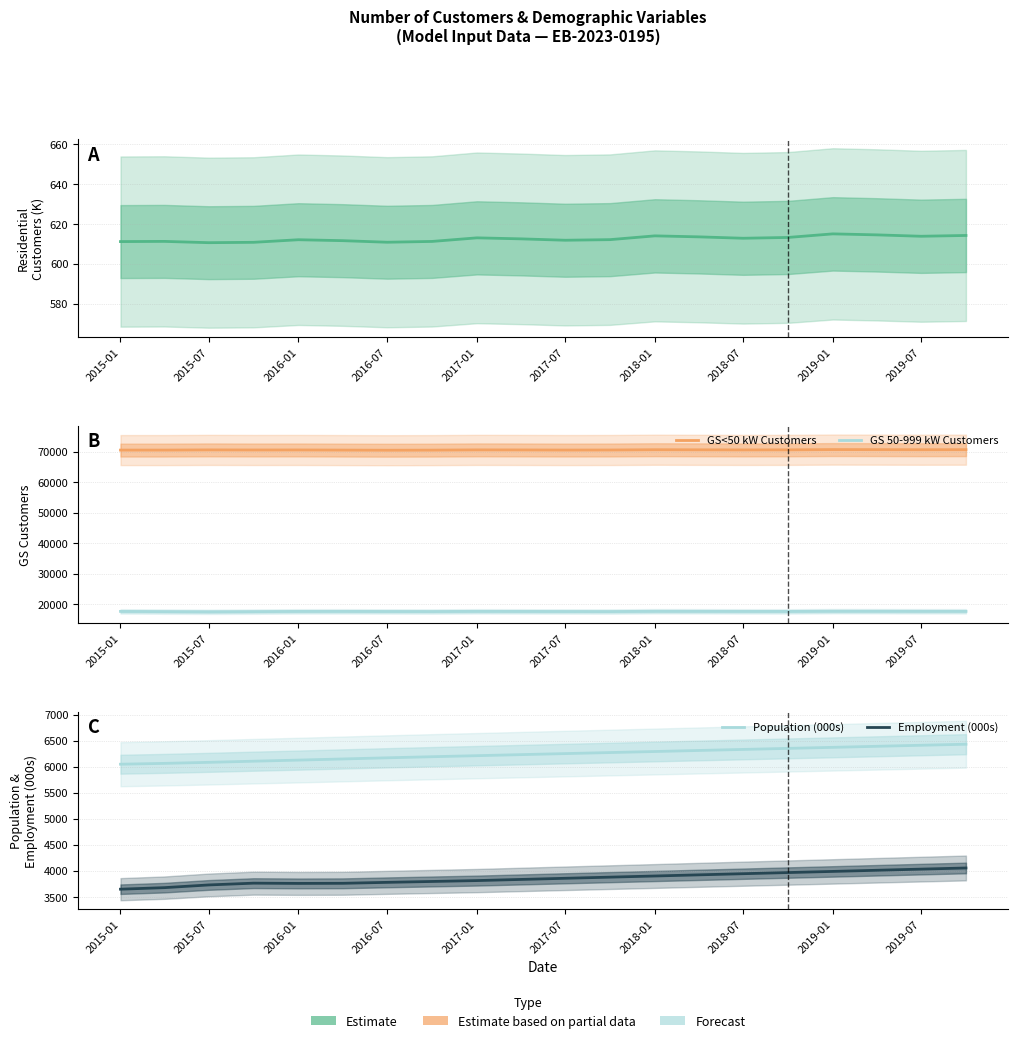

How many data points in Population (000s) are less than 6250?

10